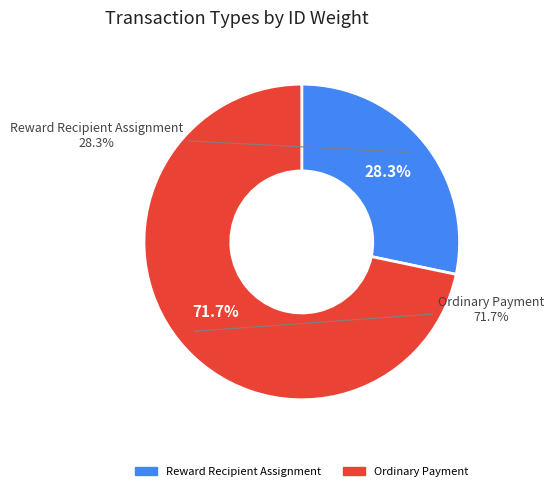

Count the number of slices in the pie.

2